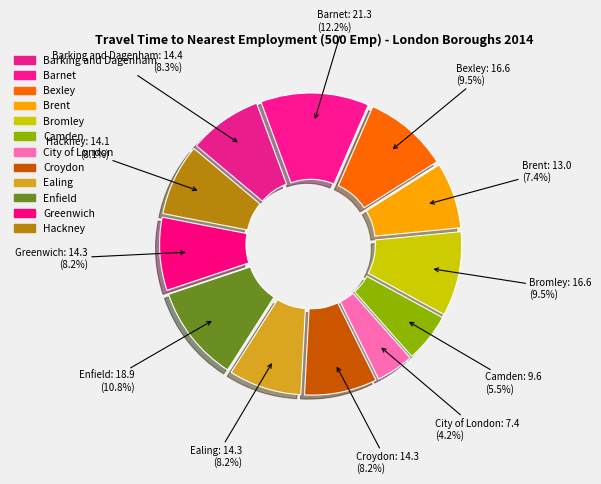

Does any single category account for the majority?

No